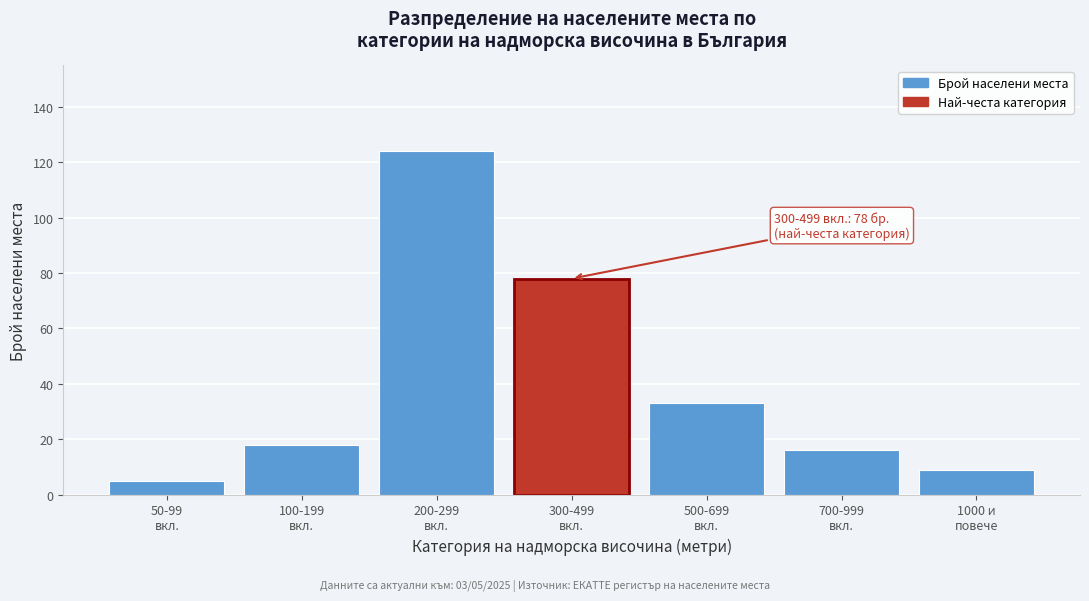

Reading left to right, extract all data points from this chart.

5	18	124	78	33	16	9